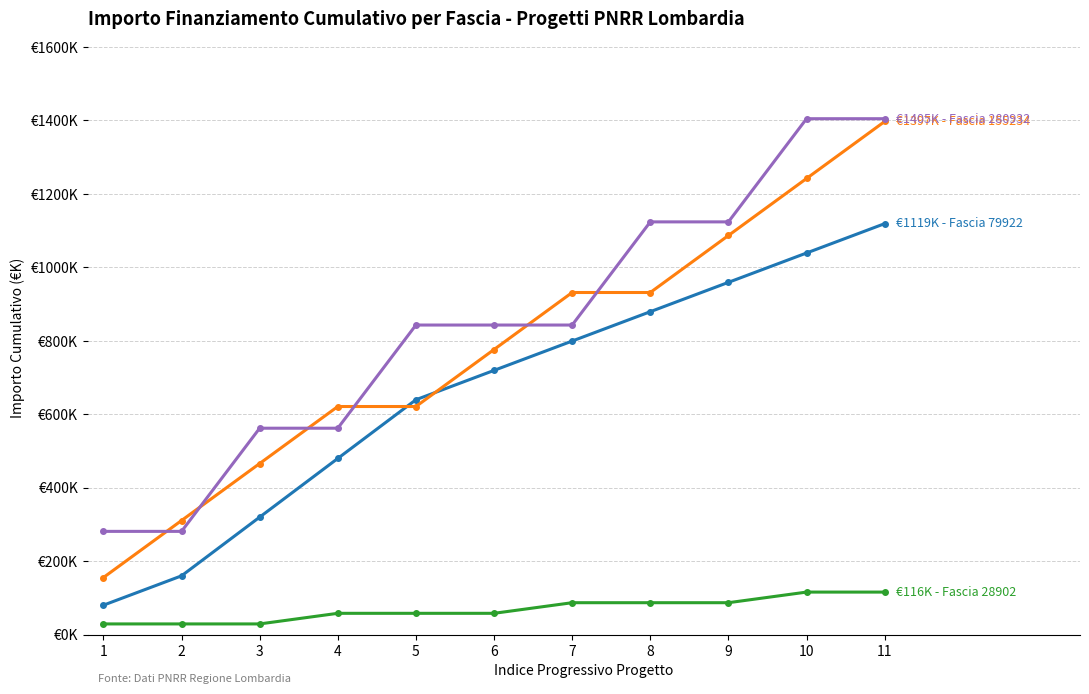

Does the chart have visible grid lines?

Yes